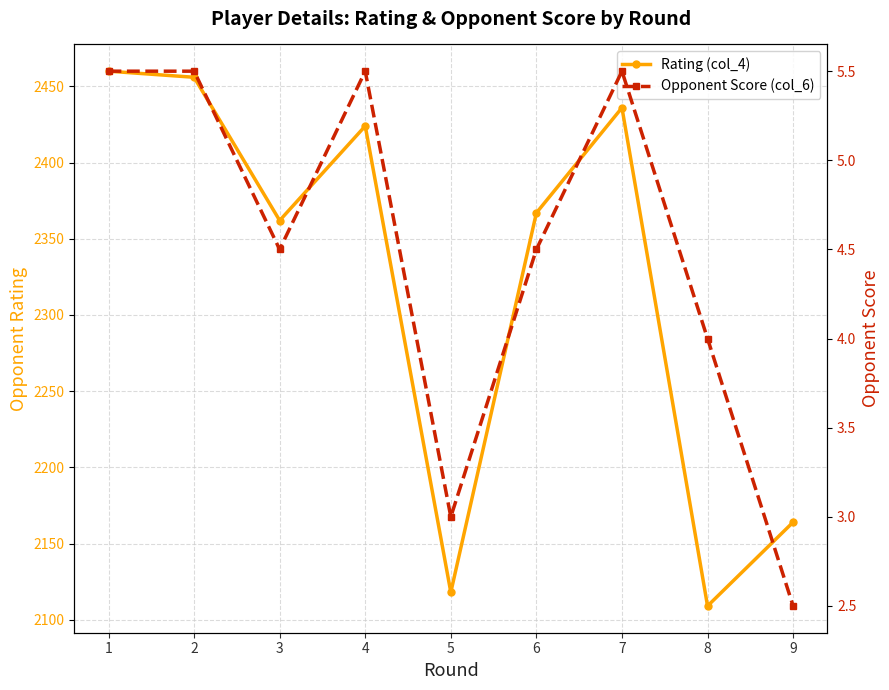

Is it true that Opponent Score (col_6) equals 2.2 at 2?

False